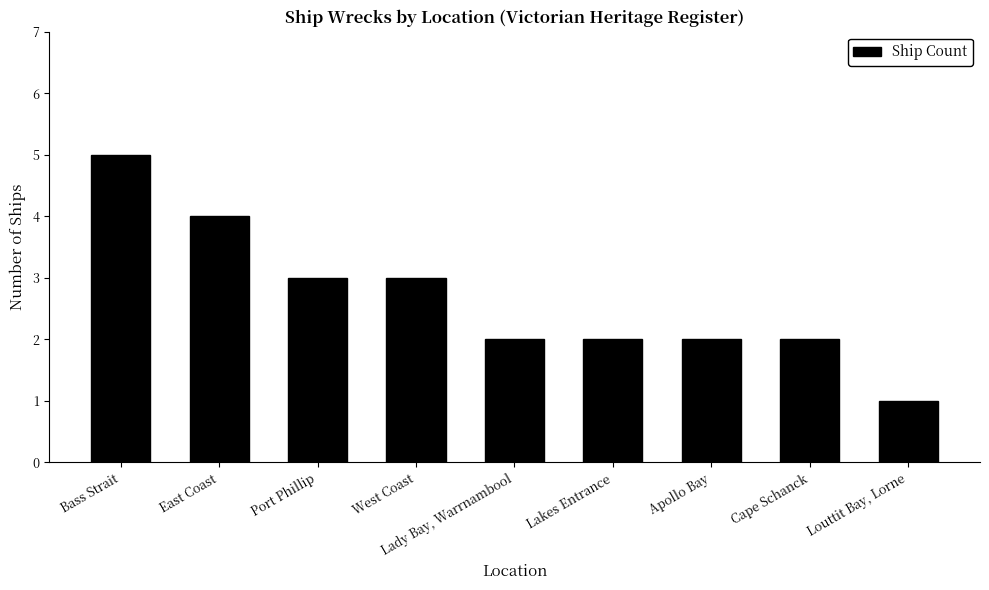

Reading left to right, what are all the values shown in this chart?

5	4	3	3	2	2	2	2	1